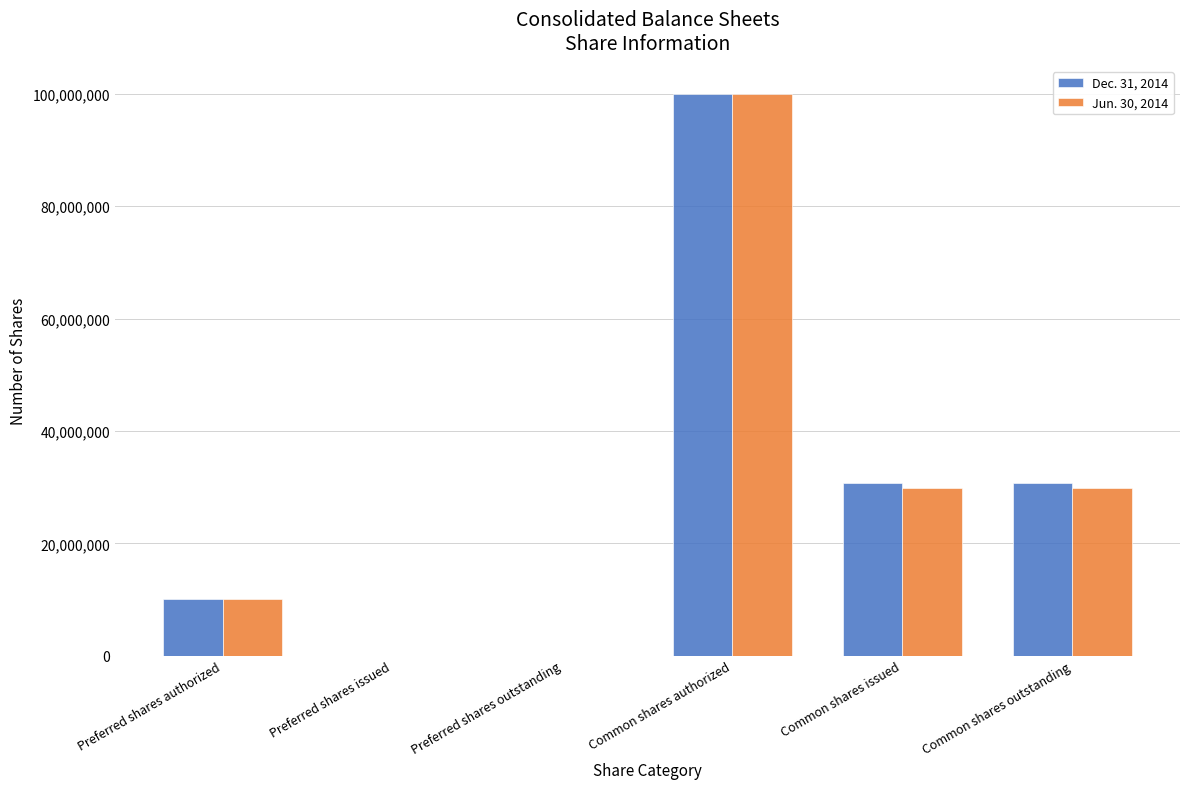

Reading right to left, extract all data points from this chart.

Dec. 31, 2014: Common shares outstanding=30770557	Common shares issued=30770557	Common shares authorized=100000000	Preferred shares outstanding=0	Preferred shares issued=0	Preferred shares authorized=10000000
Jun. 30, 2014: Common shares outstanding=29893000	Common shares issued=29893000	Common shares authorized=100000000	Preferred shares outstanding=0	Preferred shares issued=0	Preferred shares authorized=10000000